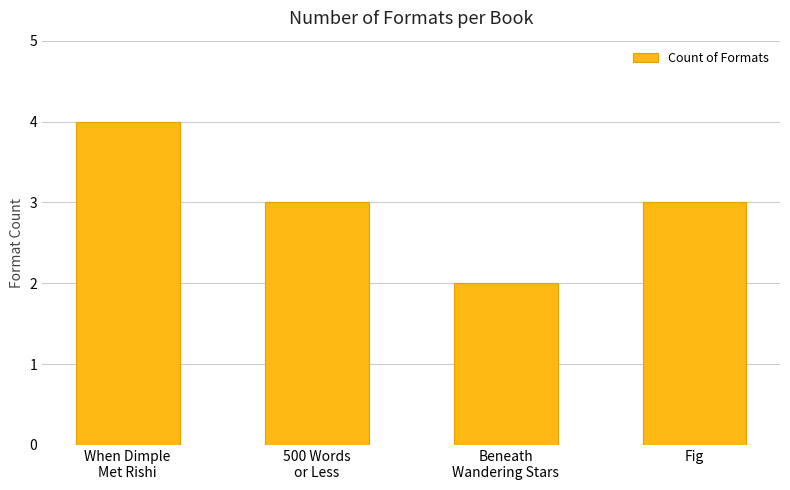

What position from the right is Beneath
Wandering Stars?

2